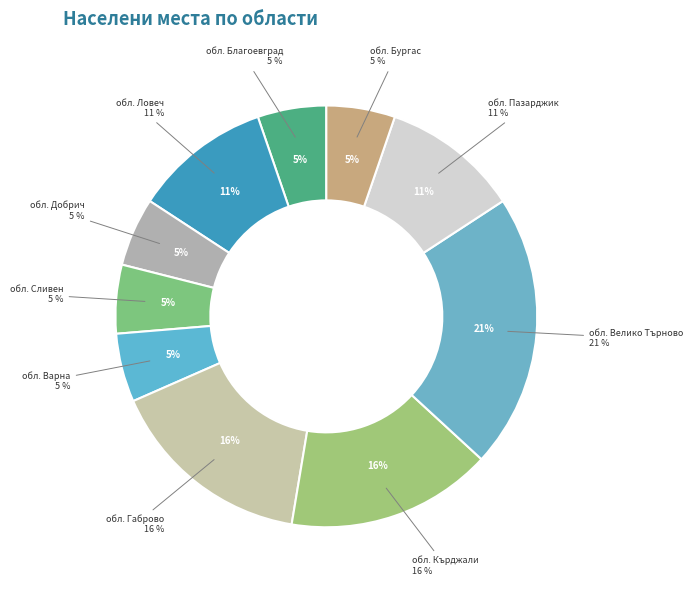

Is there a majority slice in this chart?

No